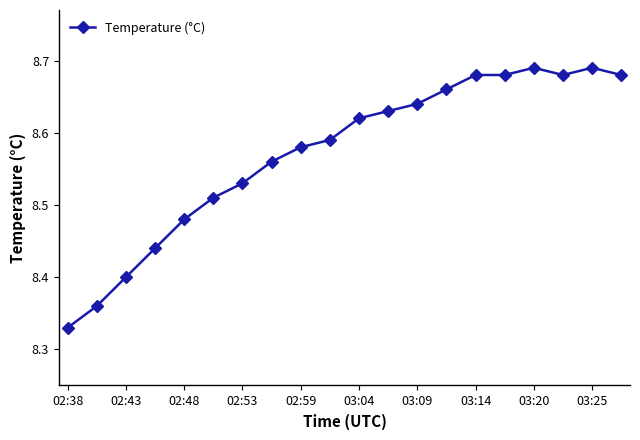

How many values are between 8 and 9?

20